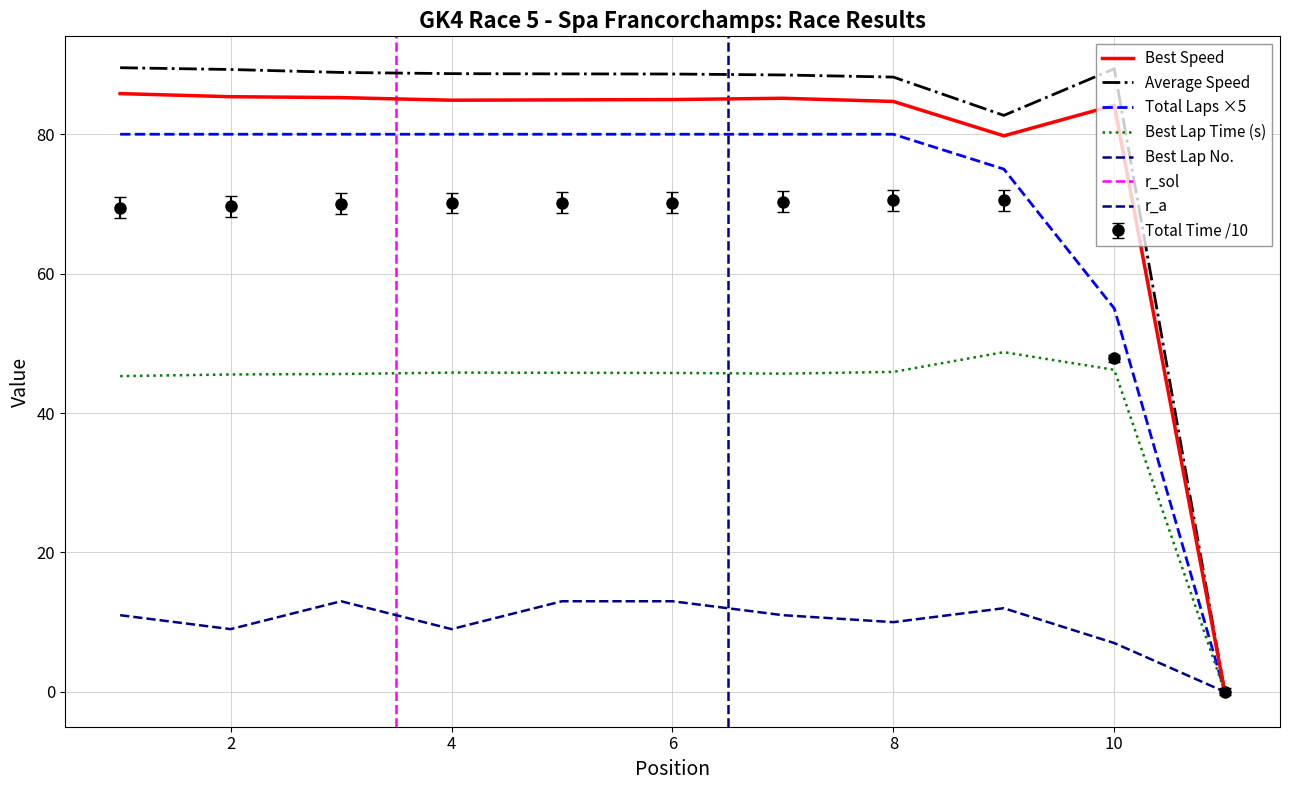

What is the maximum value shown in the chart?

89.5